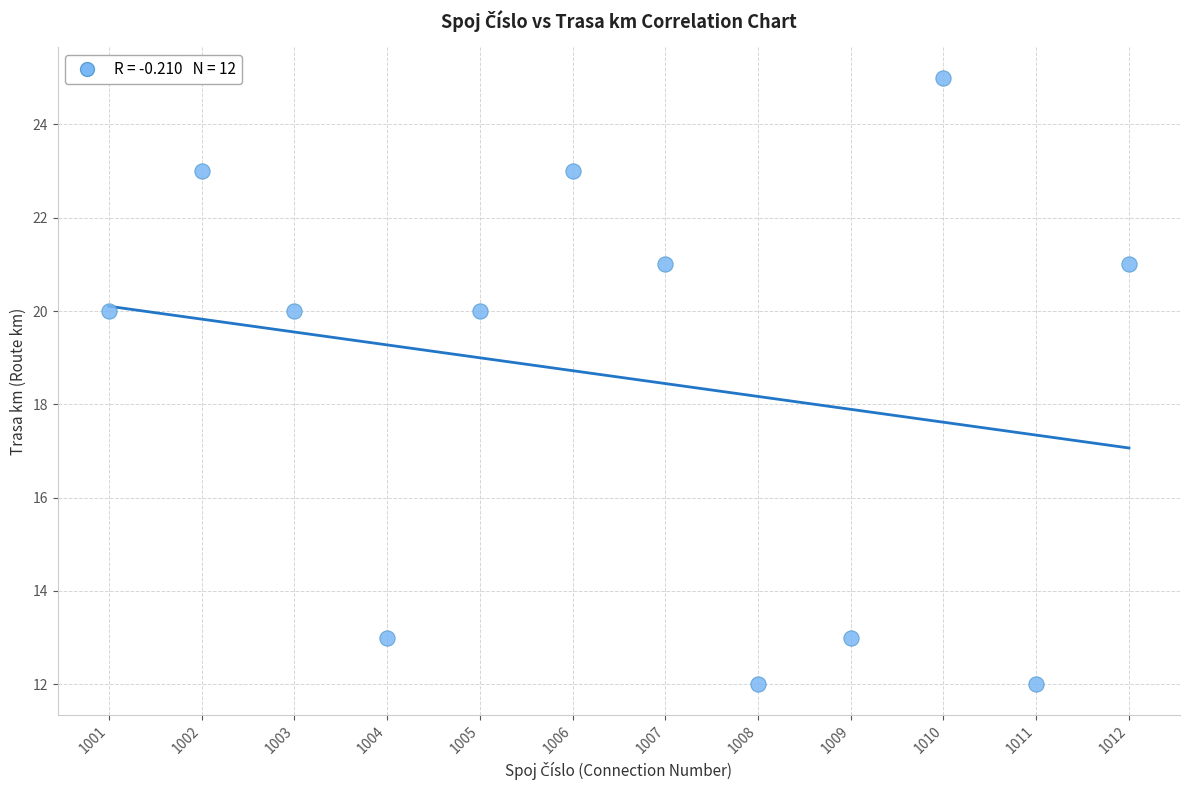

What is the range of X values (max minus min)?

11